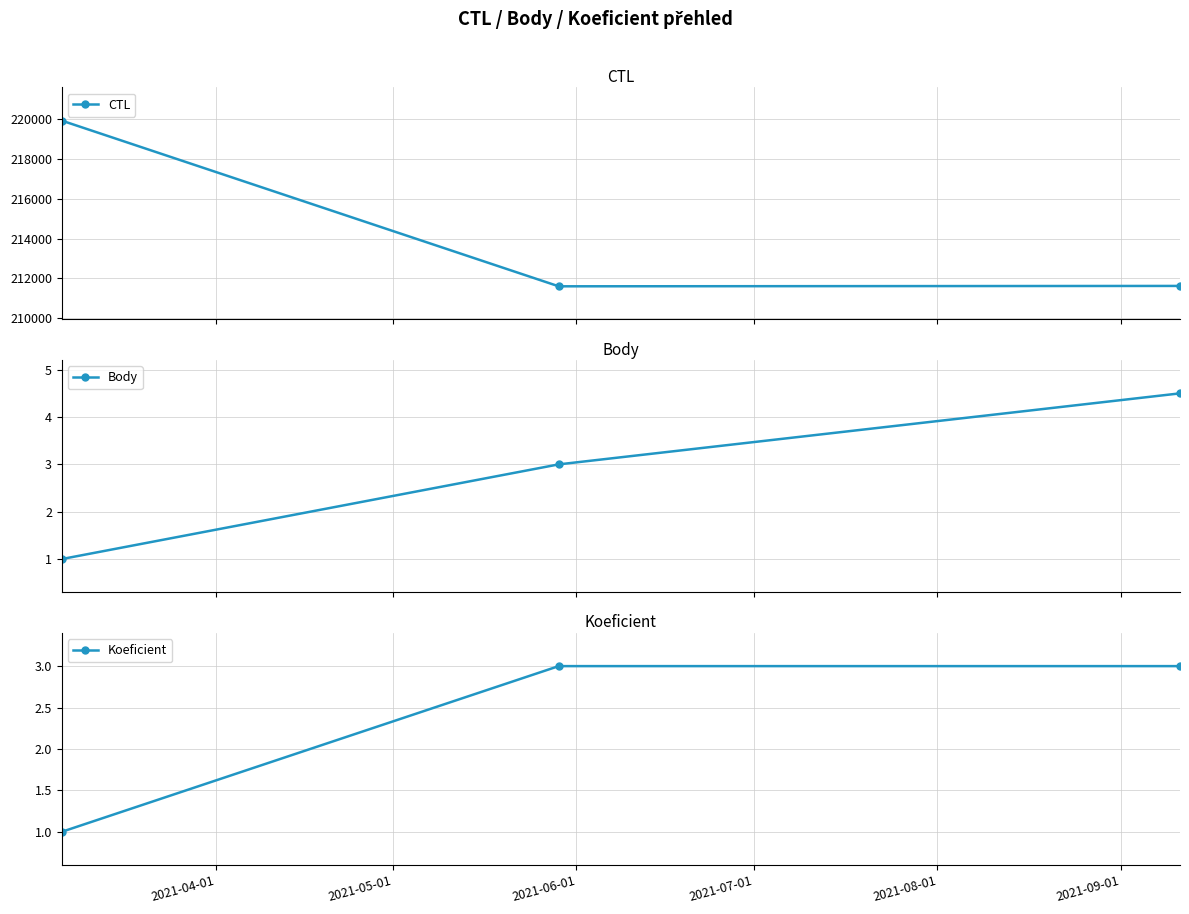

What is the value of the CTL point at the 1st from the left?

219902